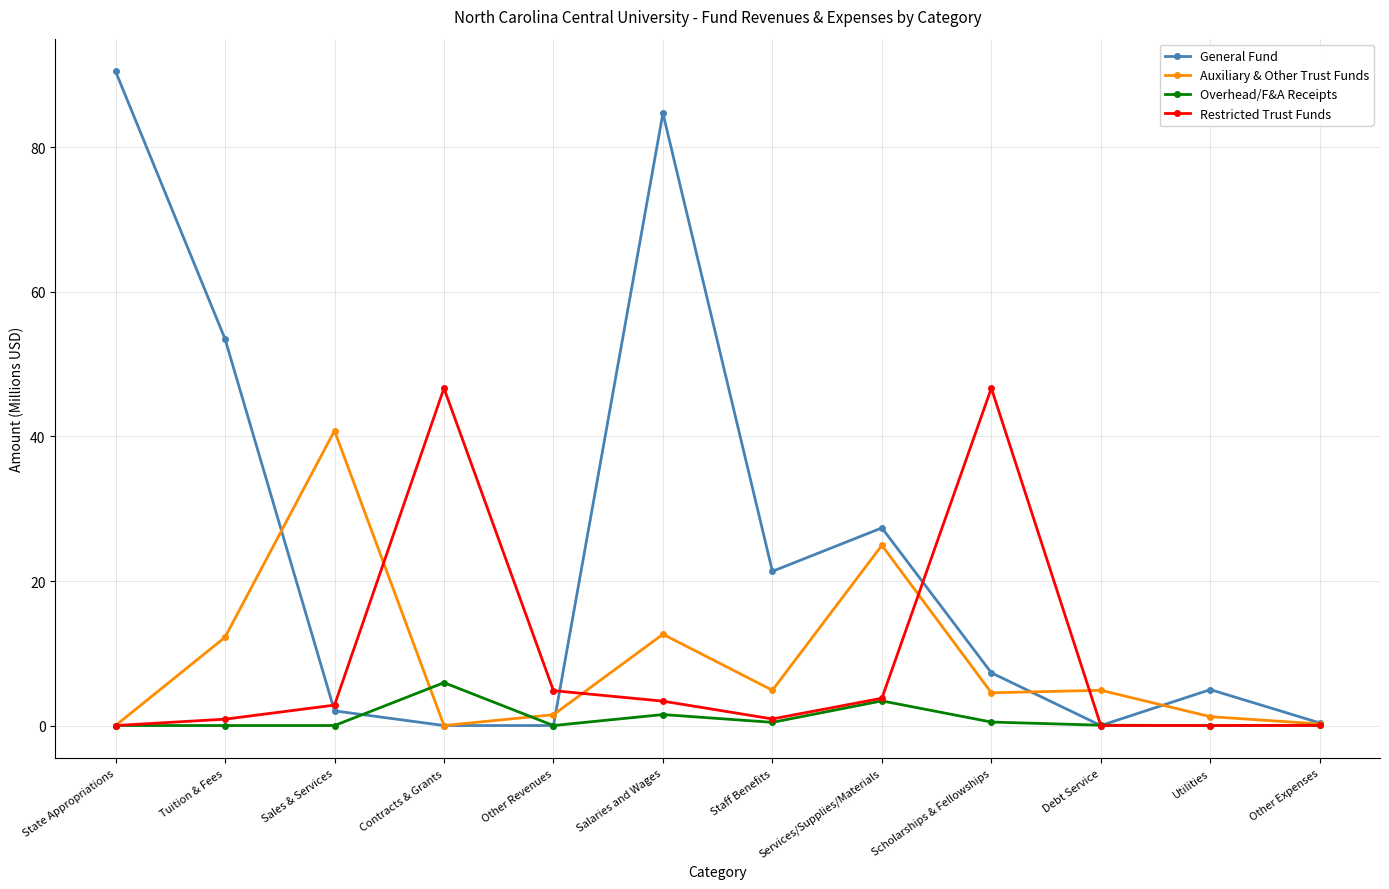

How many distinct data groups are displayed?

4